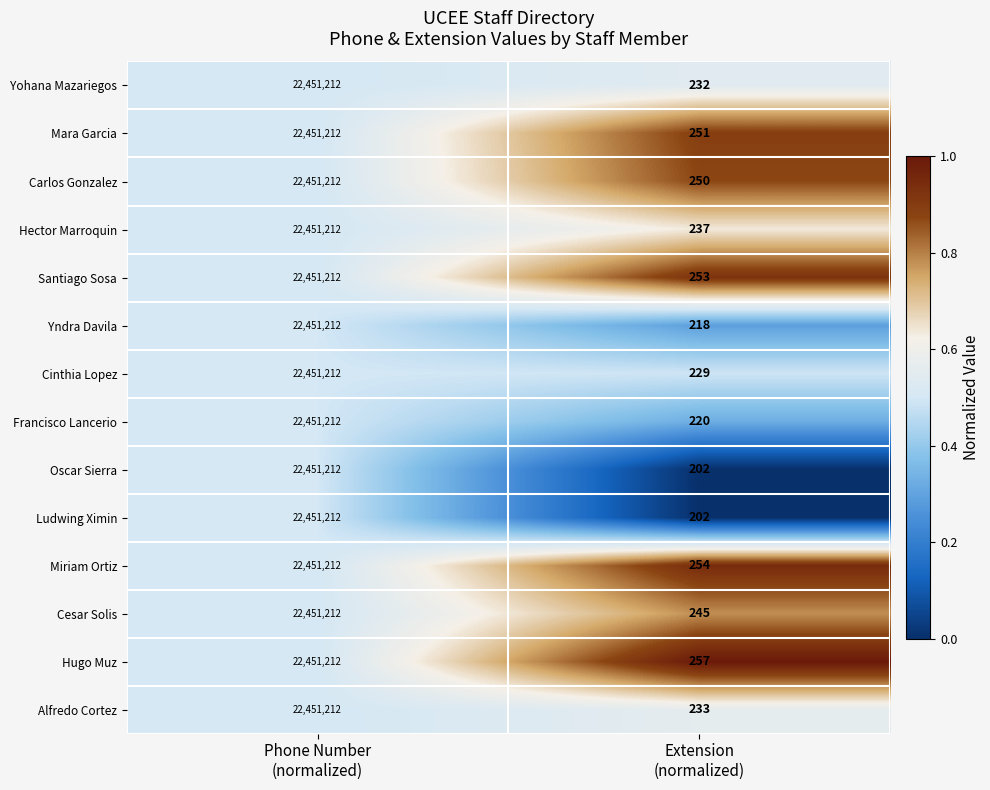

How many categories are shown in the chart?

2